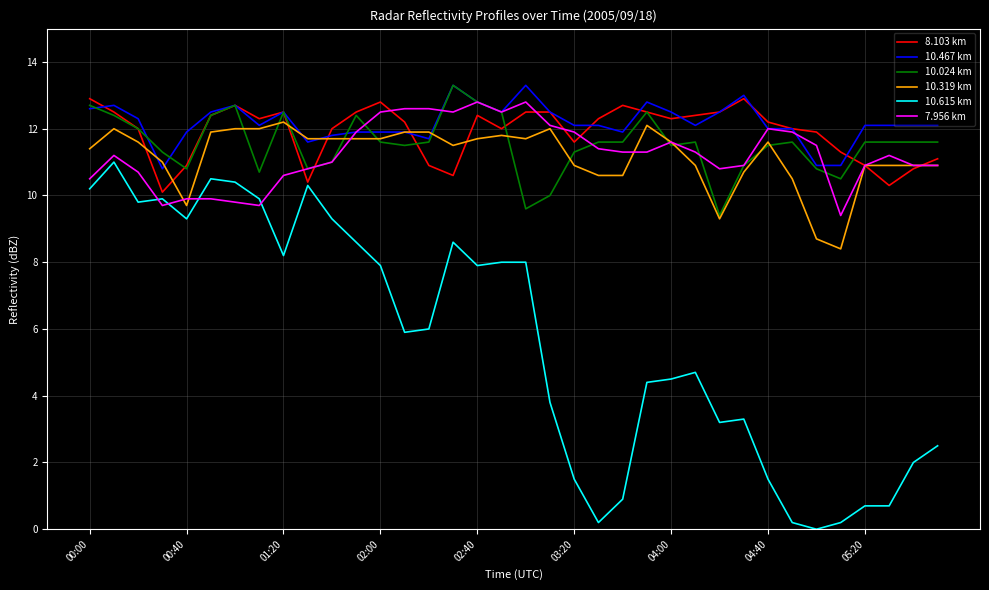

What is the highest value of the 10.467 km series?

13.3